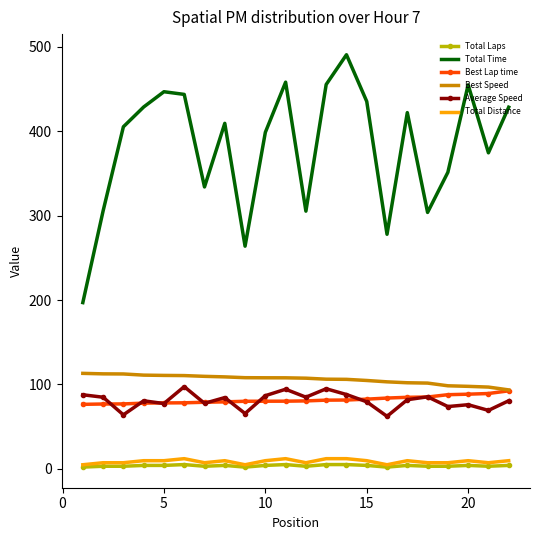

True or false: Best Speed and Average Speed cross at least once.

False